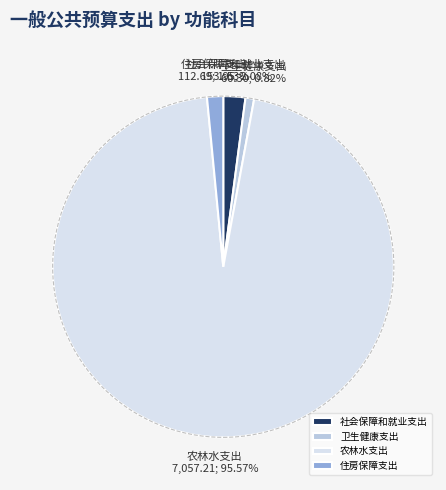

What percentage is NOT represented by 农林水支出?

4.4%